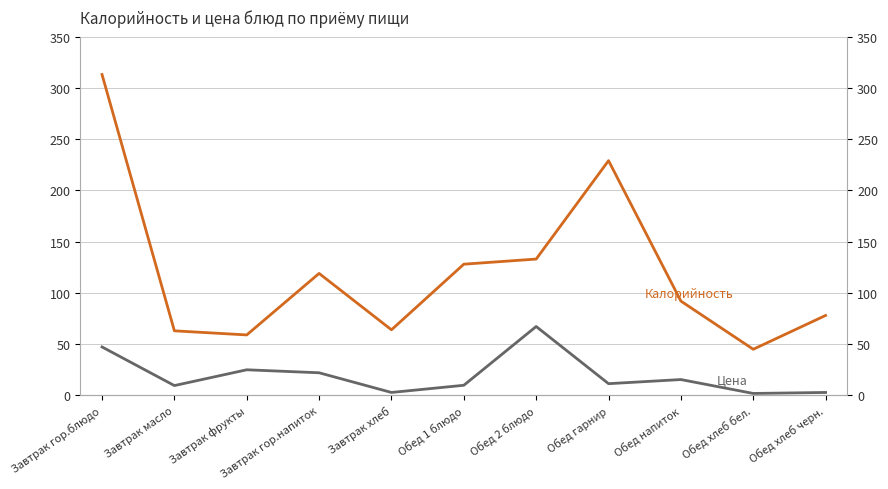

Is the value of Цена at Обед хлеб черн. greater than the value of Калорийность at Завтрак фрукты?

No